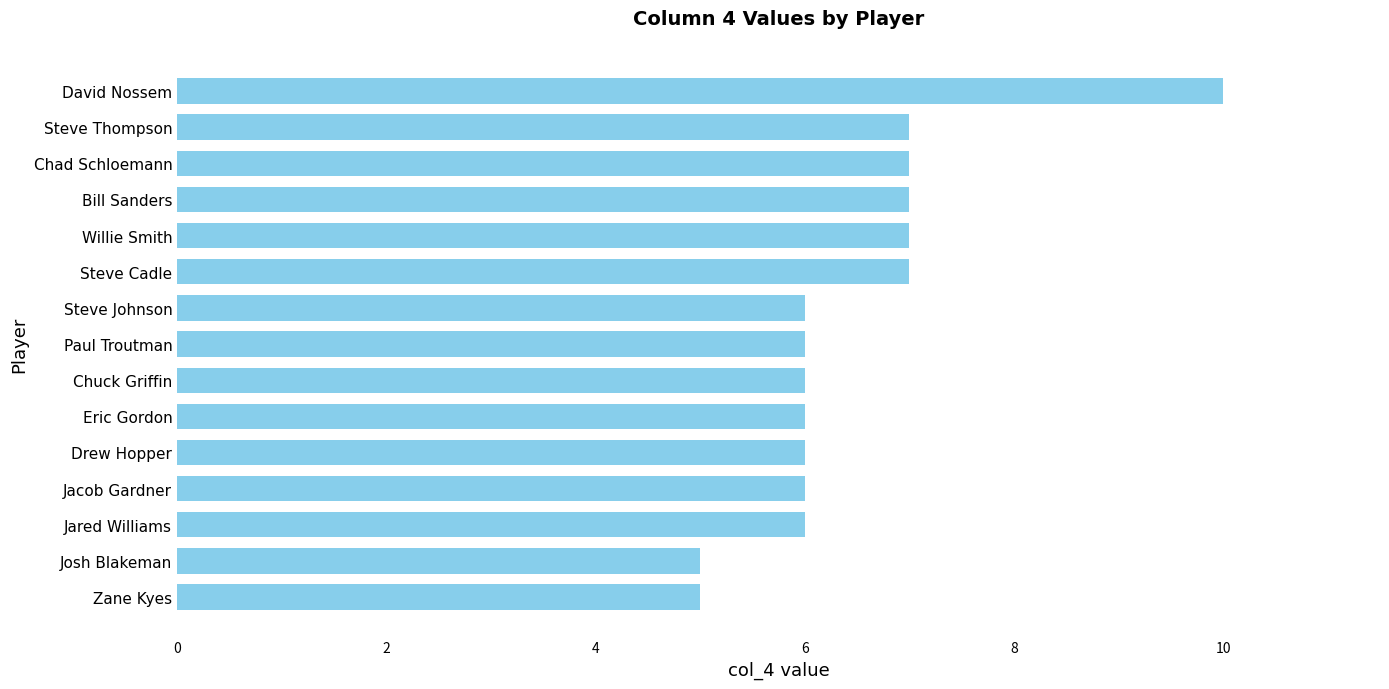

The chart shows a value of 6 at Eric Gordon. True or false?

True